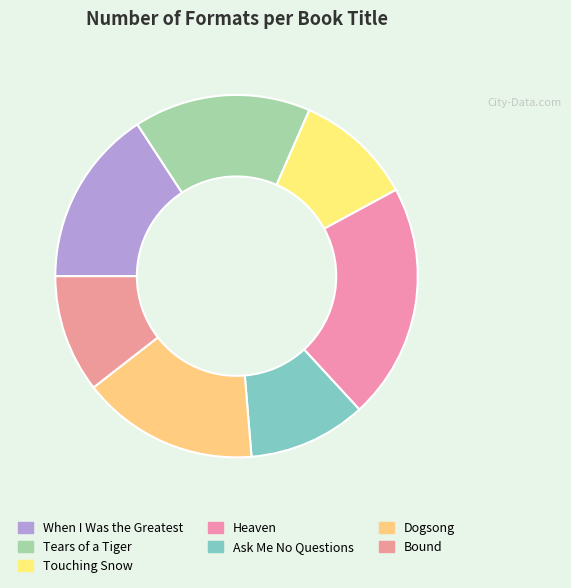

Does Dogsong account for over 50% of the chart?

No